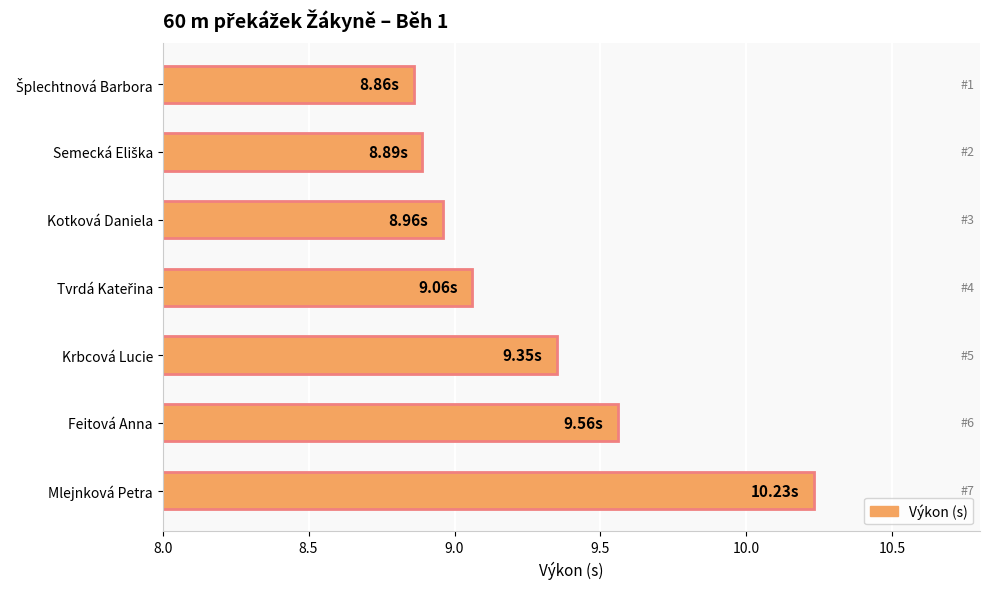

At which category does the chart reach its peak across all series?

Mlejnková Petra